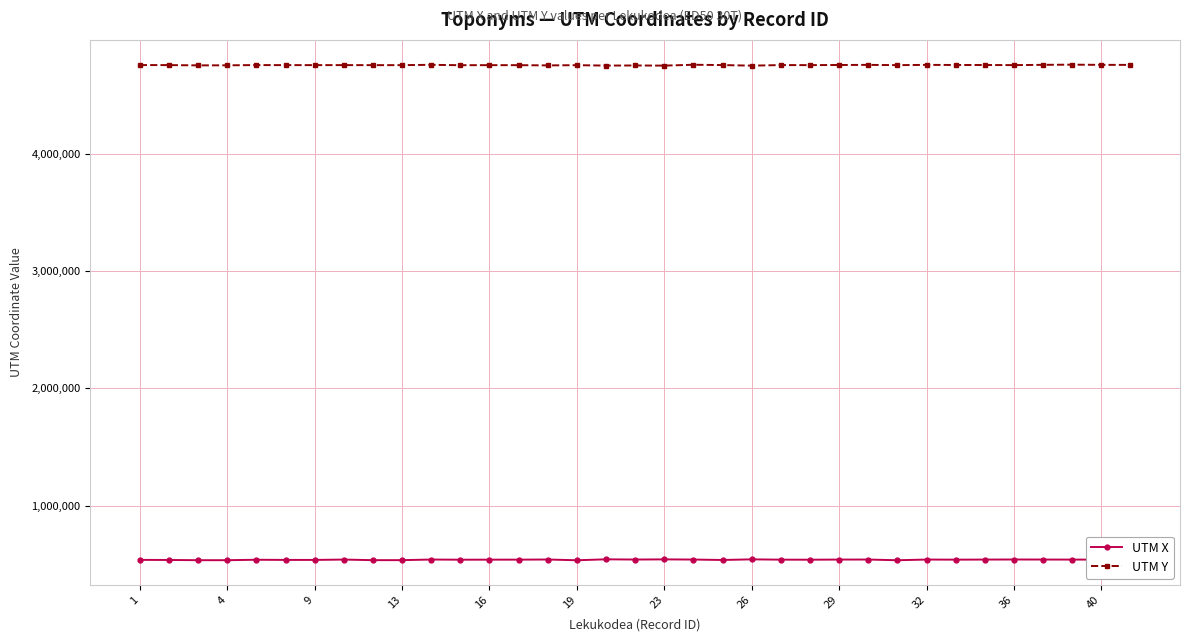

Does the chart have visible grid lines?

Yes